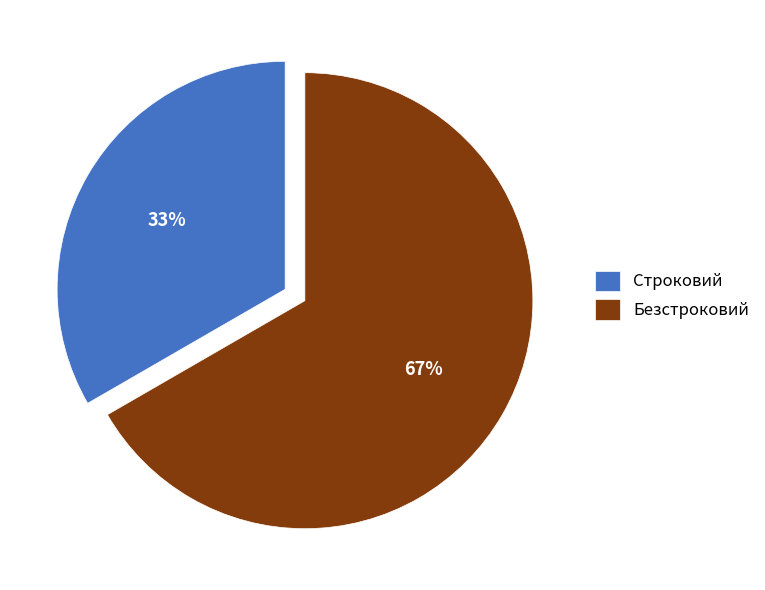

To the nearest percent, what percentage of the pie is Безстроковий?

67%